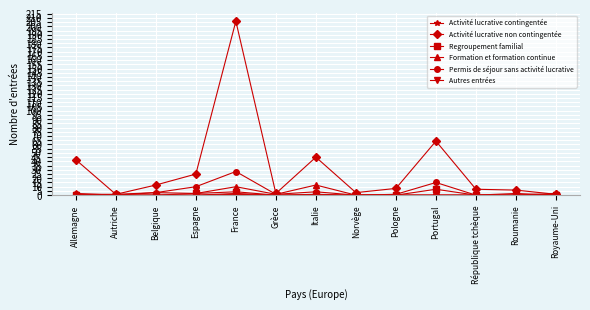

At which category is the sum across all series the highest?

France